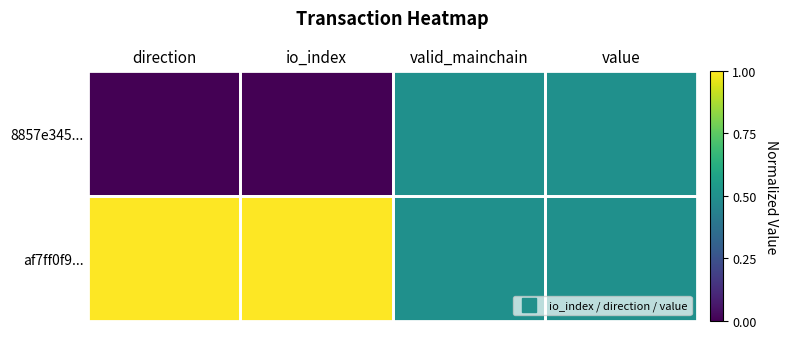

At direction, list the series in order from smallest to largest.

8857e345..., af7ff0f9...